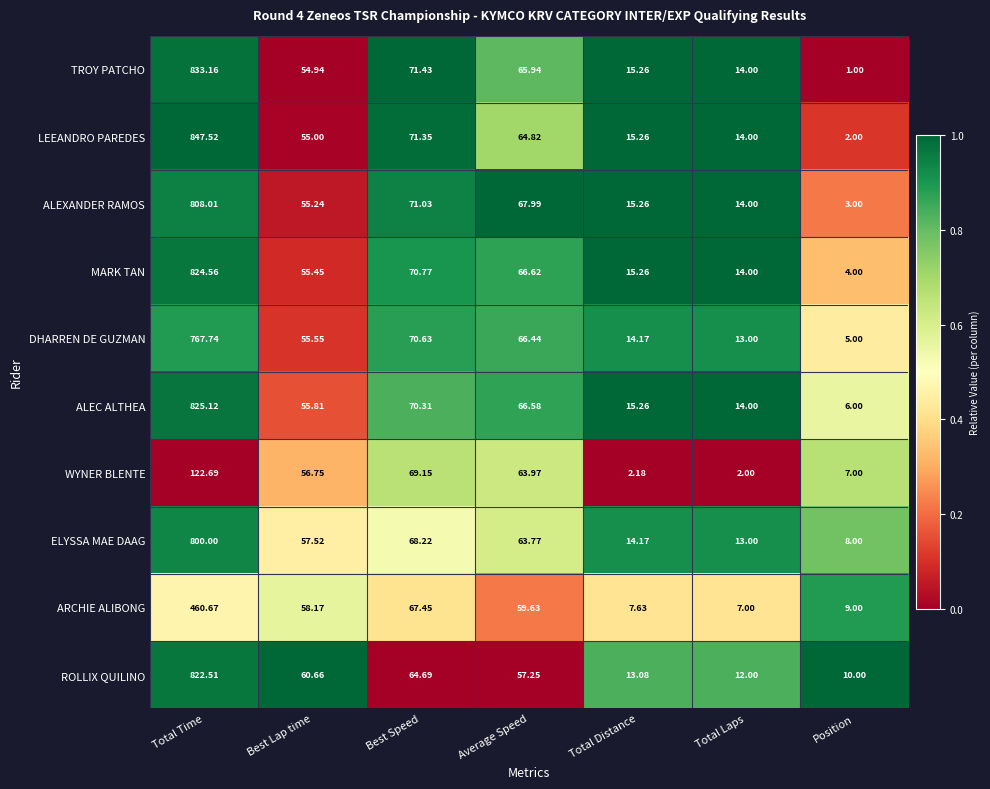

Where does the ELYSSA MAE DAAG series first go above 57?

Total Time